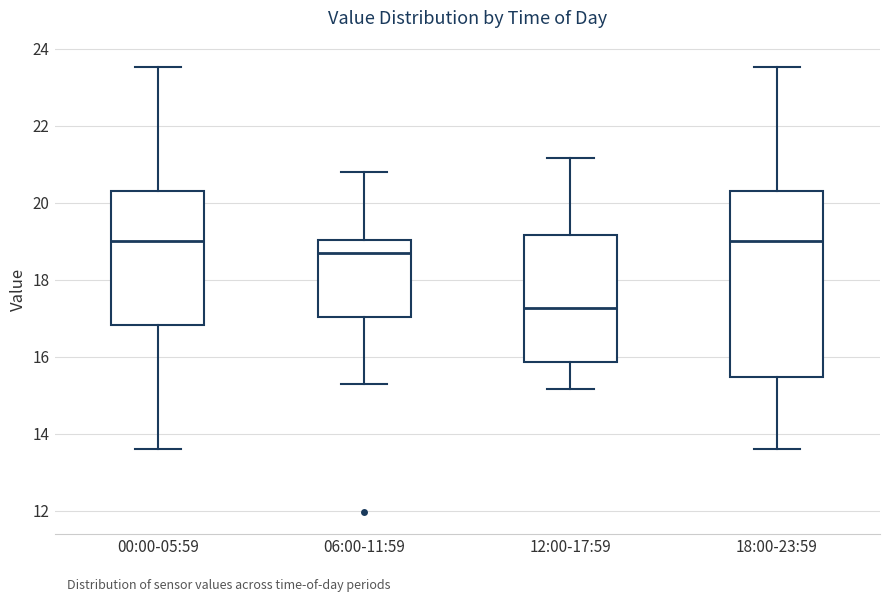

Reading left to right, read every box against the y-axis: the position of its median line, the range the box covers, and the ends of its whiskers. The values are not printed on the chart, so give them approximately, as read against the axis.

00:00-05:59: median 19.0, box 16.8 to 20.4, whiskers 13.6 to 23.6
06:00-11:59: median 18.6, box 17.0 to 19.0, whiskers 15.4 to 20.8
12:00-17:59: median 17.2, box 15.8 to 19.2, whiskers 15.2 to 21.2
18:00-23:59: median 19.0, box 15.4 to 20.4, whiskers 13.6 to 23.6